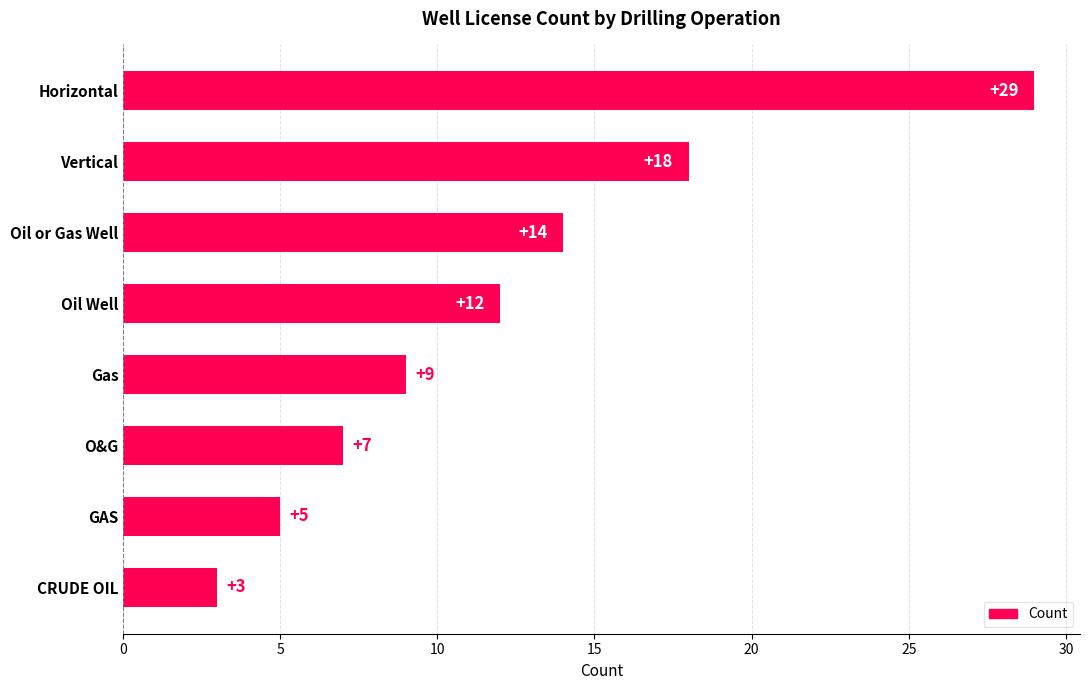

Approximately how many times larger is the value at Oil or Gas Well compared to Vertical?

0.8